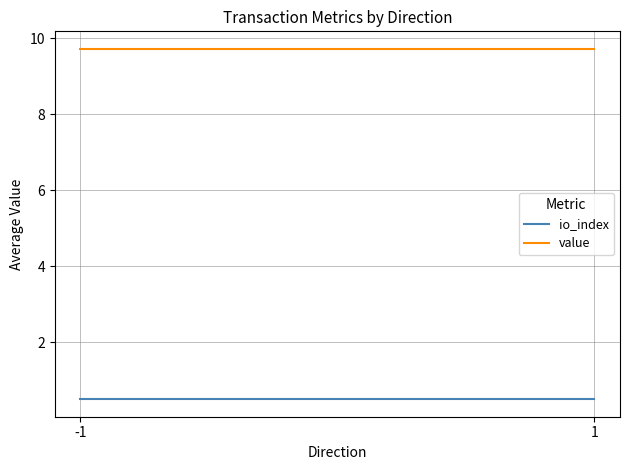

Where is value nearest to the value 9?

-1